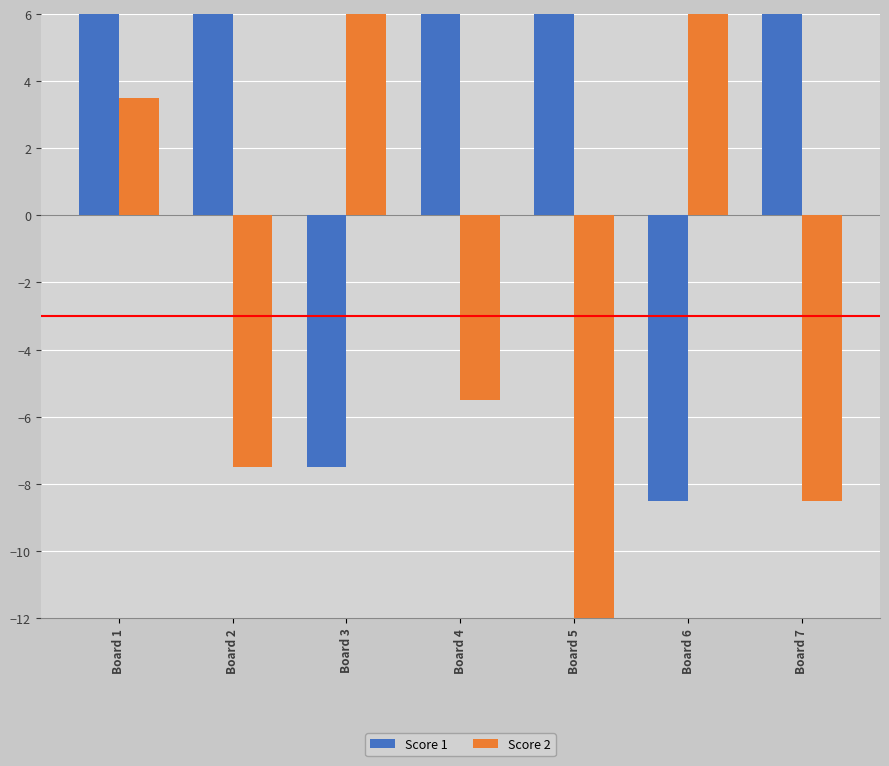

What is the difference between the Score 2 values at Board 4 and Board 5?

7.0